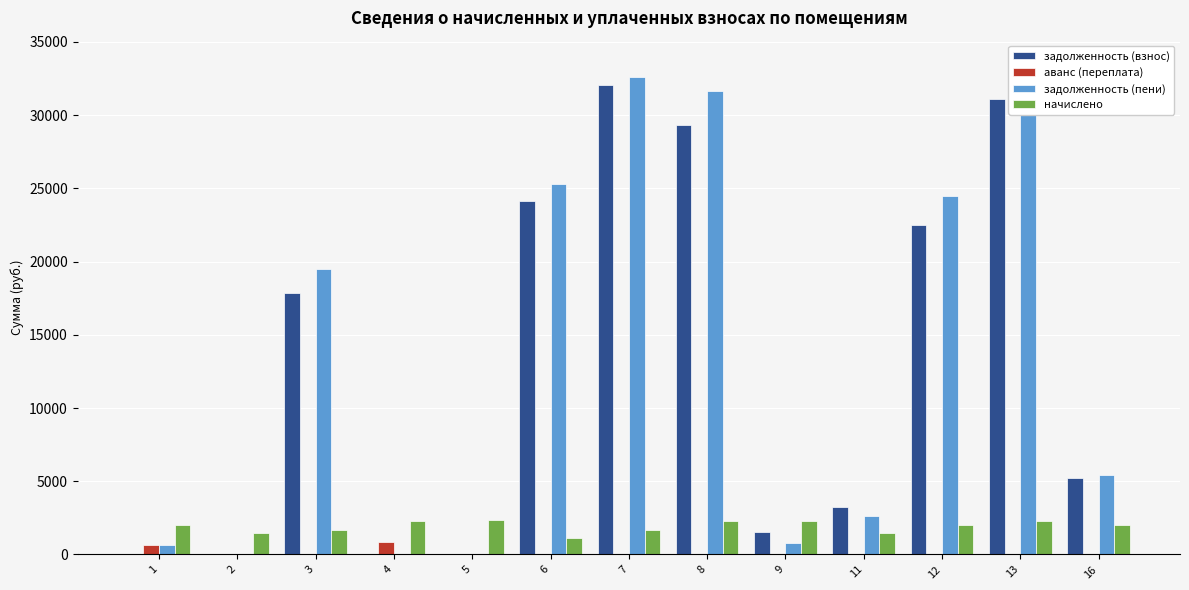

Reading right to left, what are all the values shown in this chart?

задолженность (взнос): 5223.6	31111.6	22504.7	3248.4	1515.3	29360.3	32075.3	24164.6	0.0	0.0	17830.7	0.0	0.0
аванс (переплата): 0.0	0.0	0.0	0.0	0.0	0.0	0.0	0.0	0.0	840.1	0.0	0.0	659.9
задолженность (пени): 5409.4	33417.5	24513.6	2643.6	757.6	31655.2	32609.4	25290.0	0.0	0.0	19476.7	0.0	659.9
начислено: 1987.0	2305.9	2009.0	1462.7	2272.9	2294.9	1638.7	1125.5	2353.6	2287.6	1646.0	1455.4	1979.6